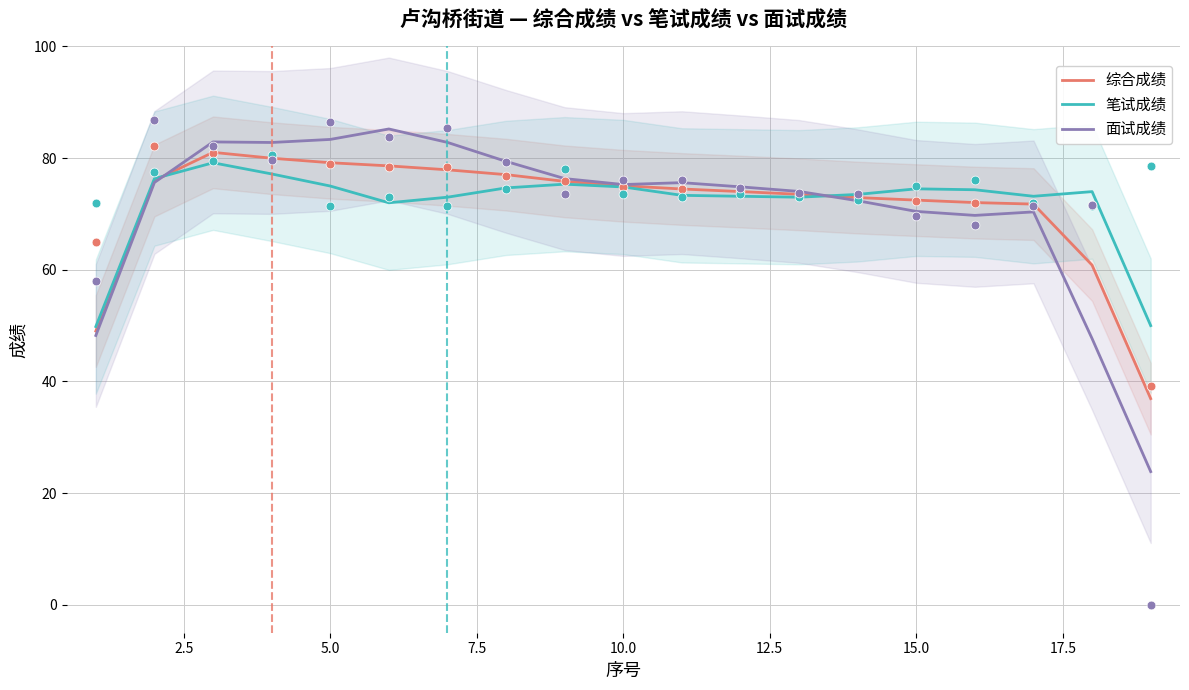

What is the minimum value for 面试成绩?

23.9